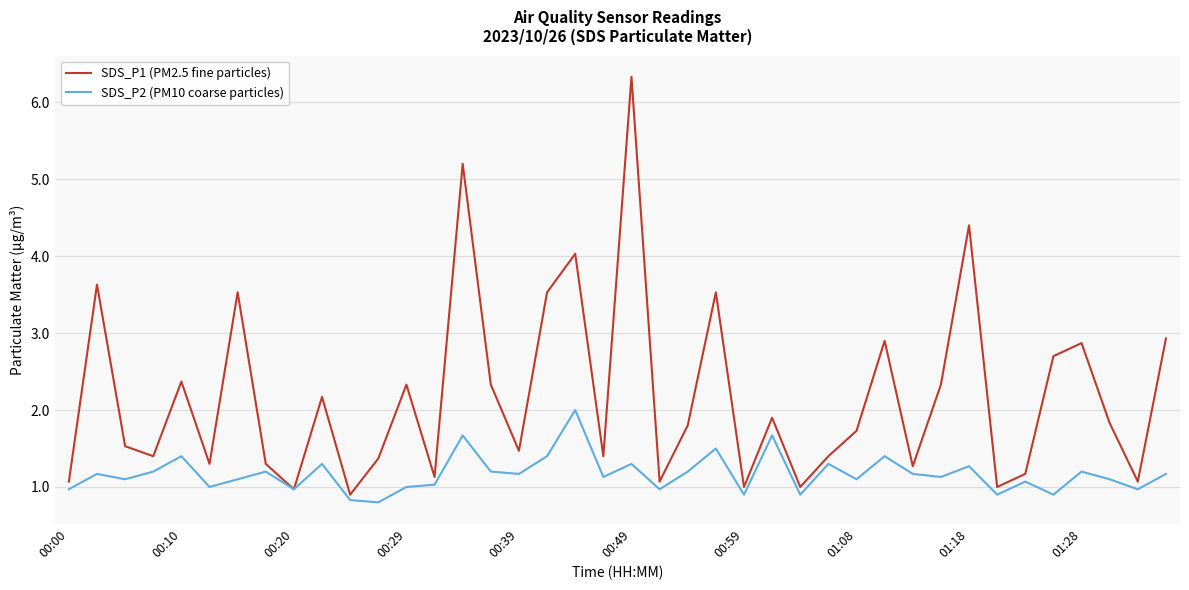

List the series in order of their overall mean, highest first.

SDS_P1 (PM2.5 fine particles), SDS_P2 (PM10 coarse particles)